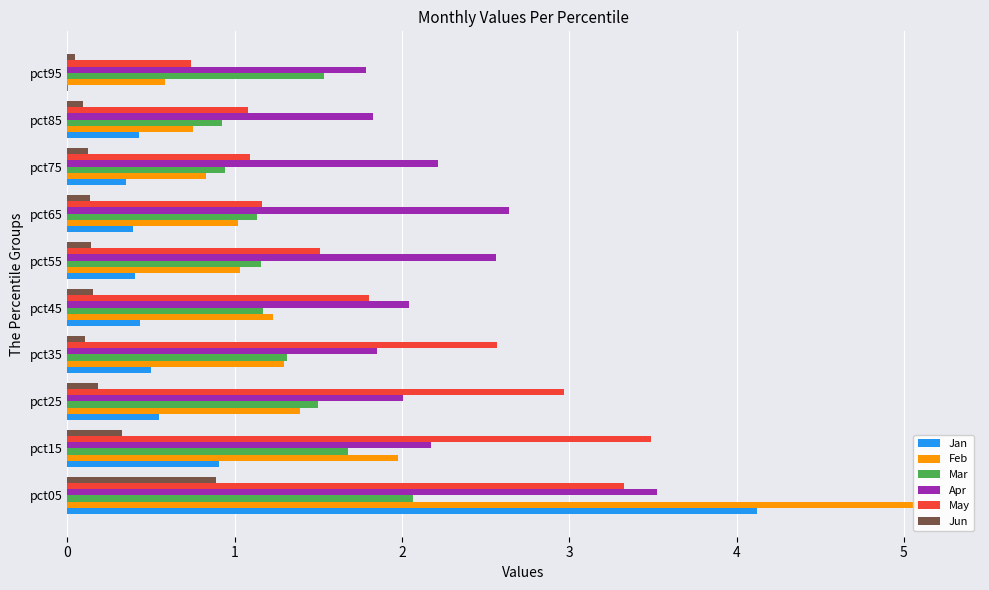

What is the lowest value of the Mar series?

0.9